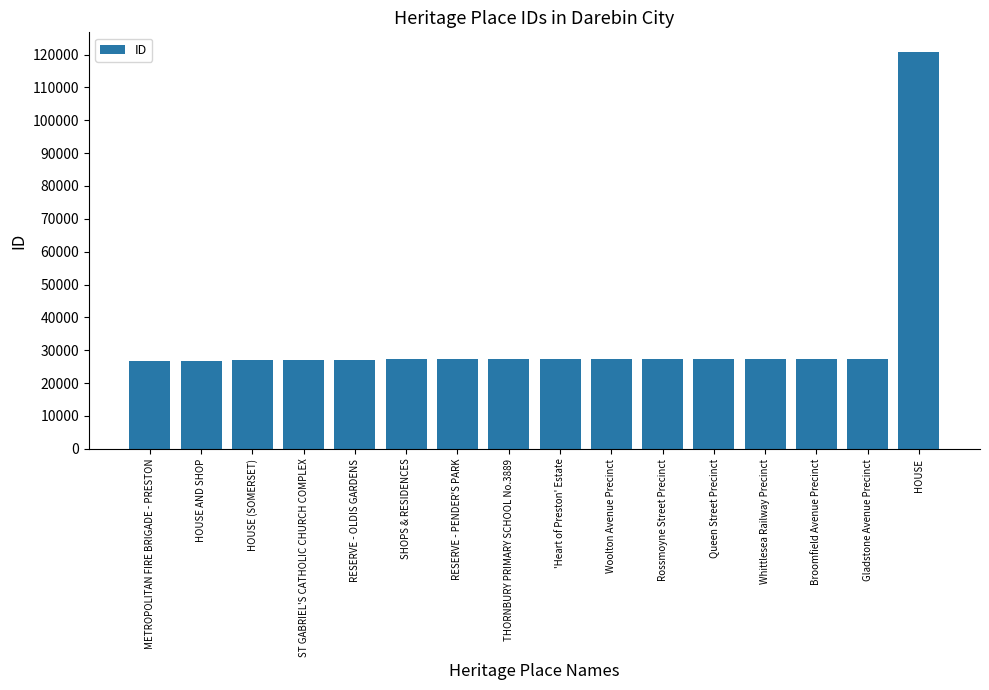

What is the maximum value shown in the chart?

120713